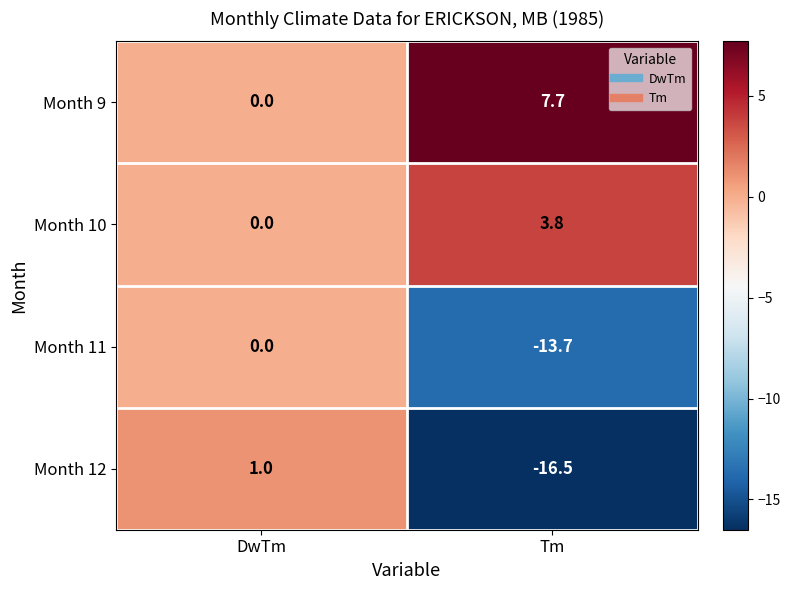

What is the sum of all Month 10 values?

3.8